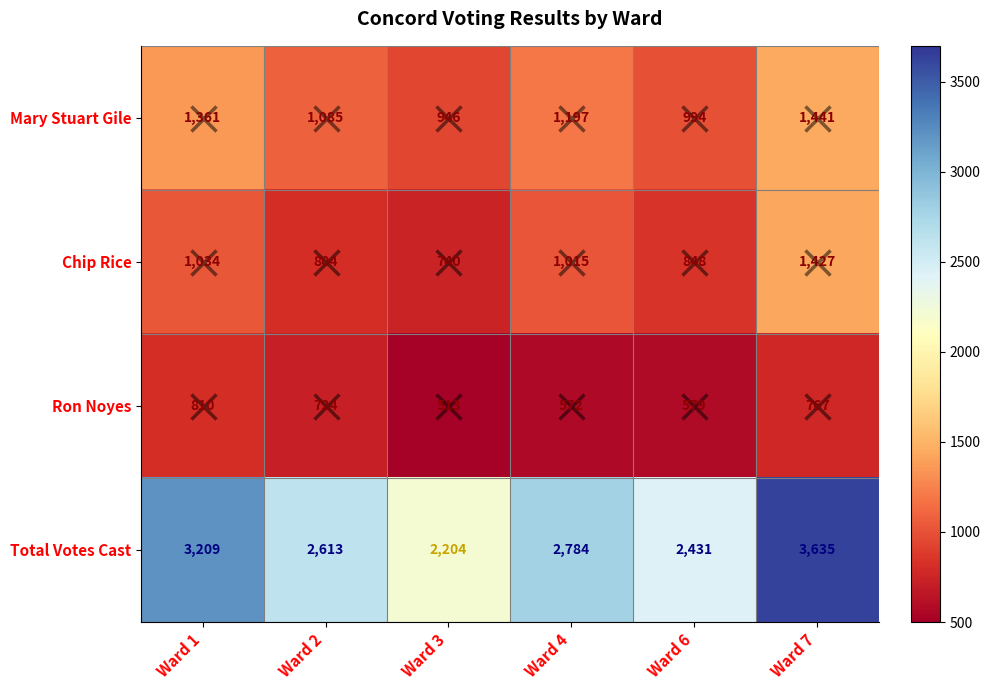

What is the average value of the Mary Stuart Gile series?

1171